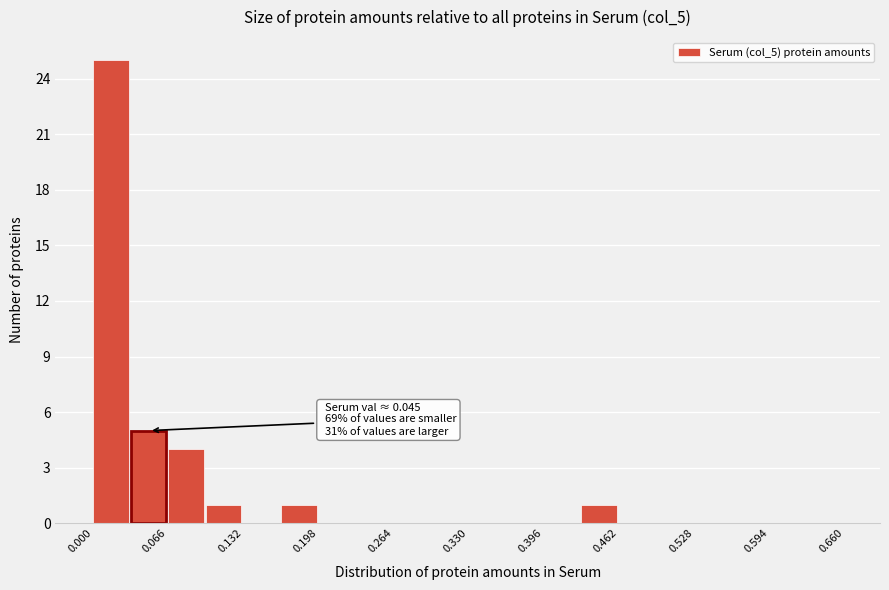

Read against the x-axis, roughly where is the centre of the tallest bar?

0.02